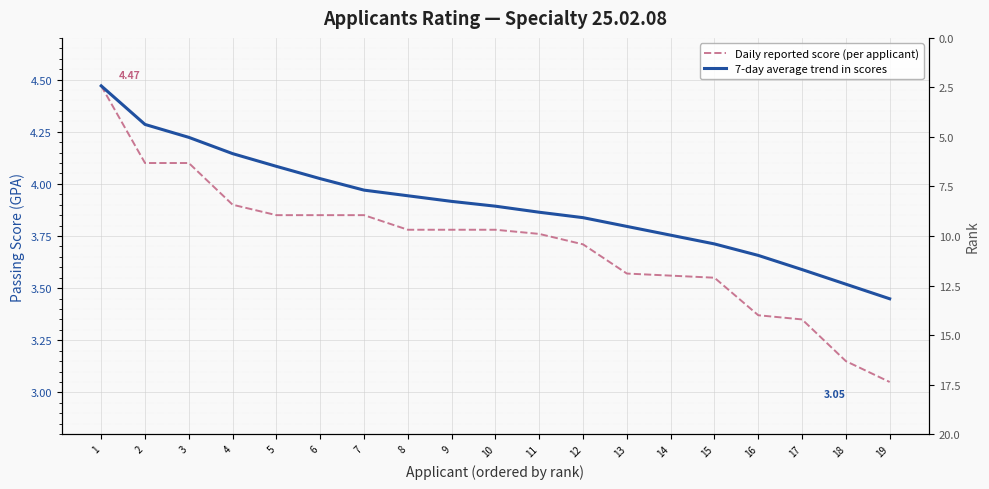

What is the total value across all series at 19?

6.5